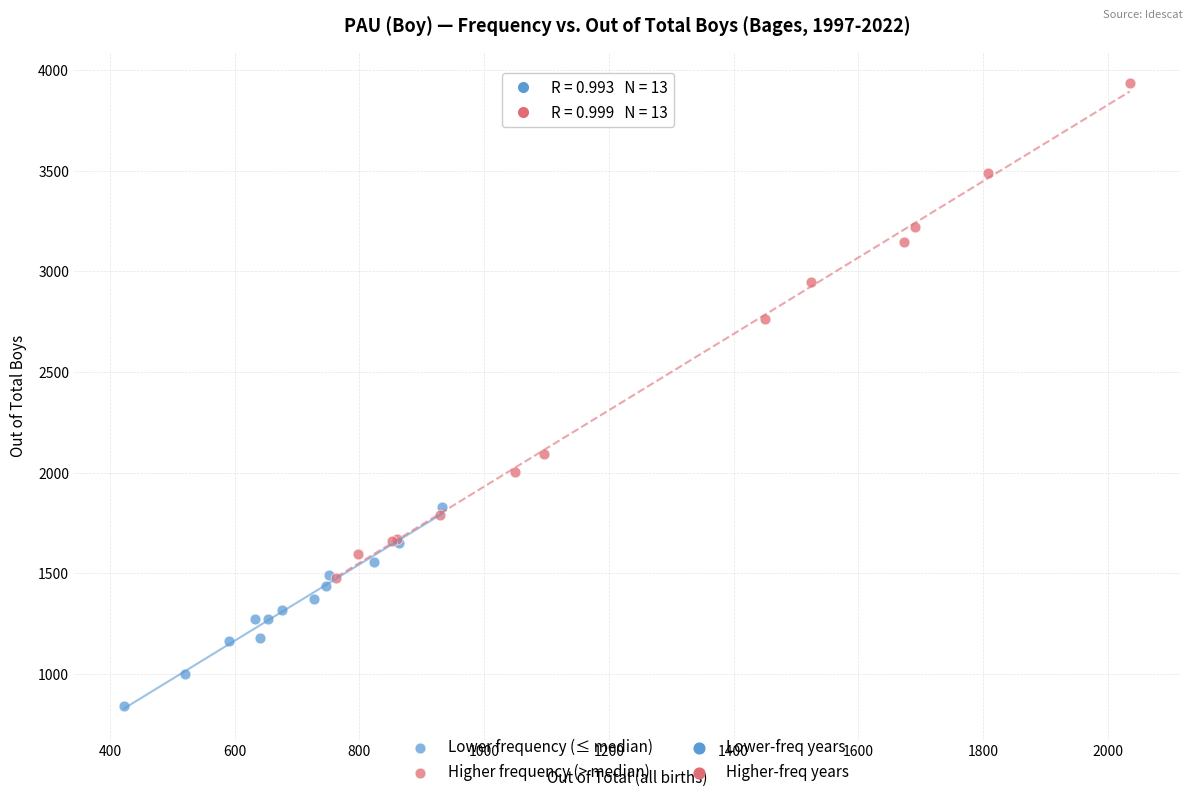

Which series reaches the minimum Y coordinate?

Lower frequency (≤ median)